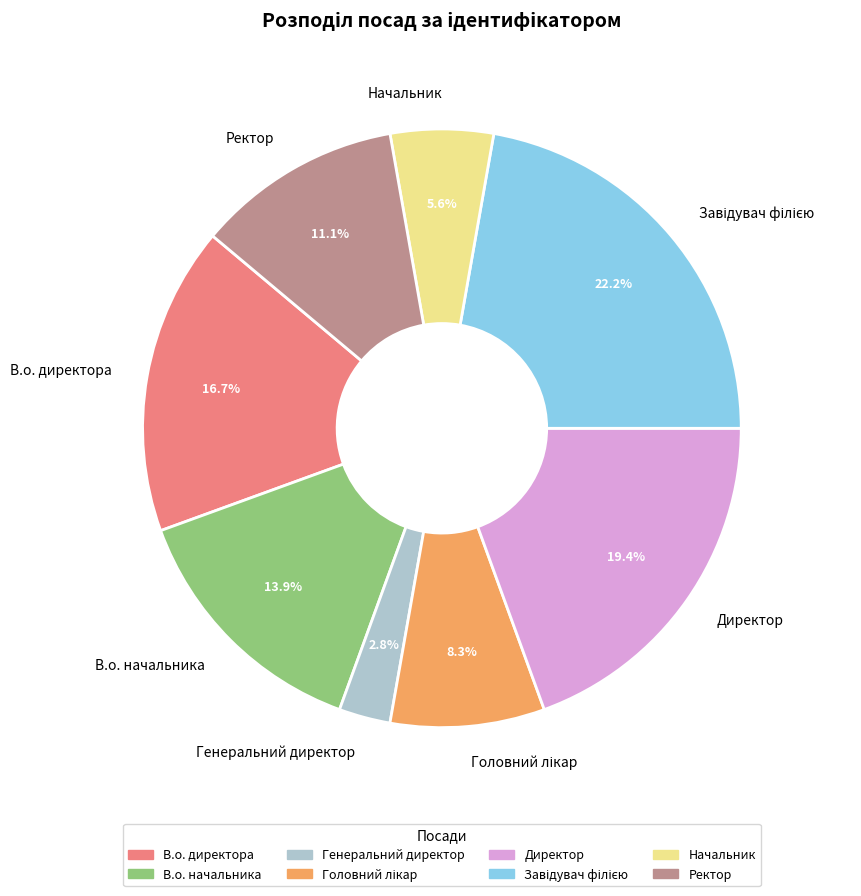

What percentage do В.о. начальника and Директор together represent?

33.3%